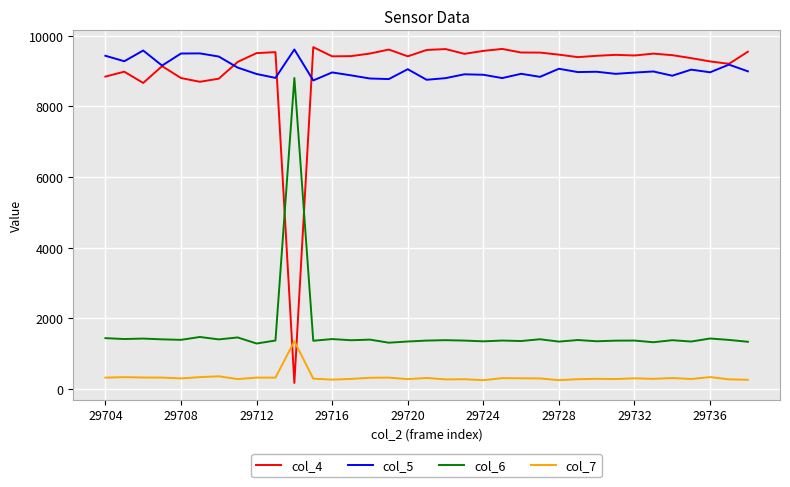

What is the highest value of the col_5 series?

9612